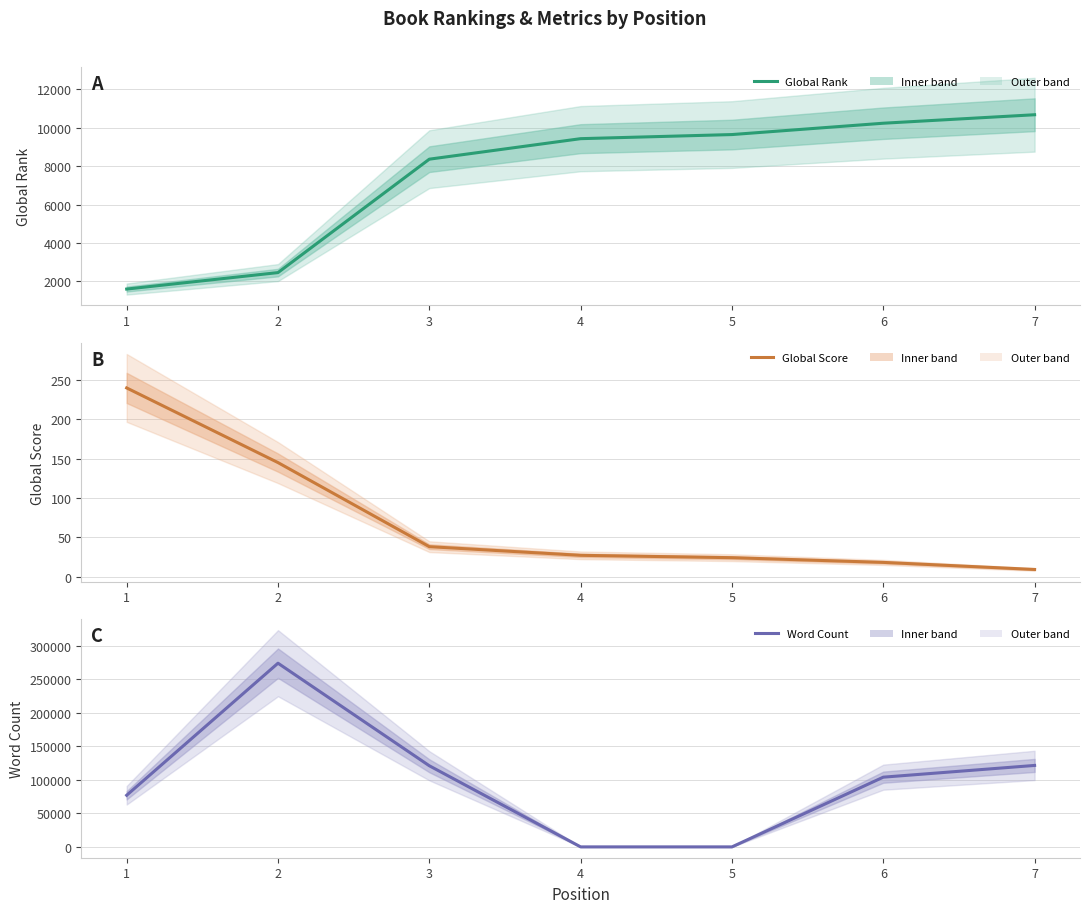

Rank the series at 4 from lowest to highest value.

Word Count, Global Score, Global Rank